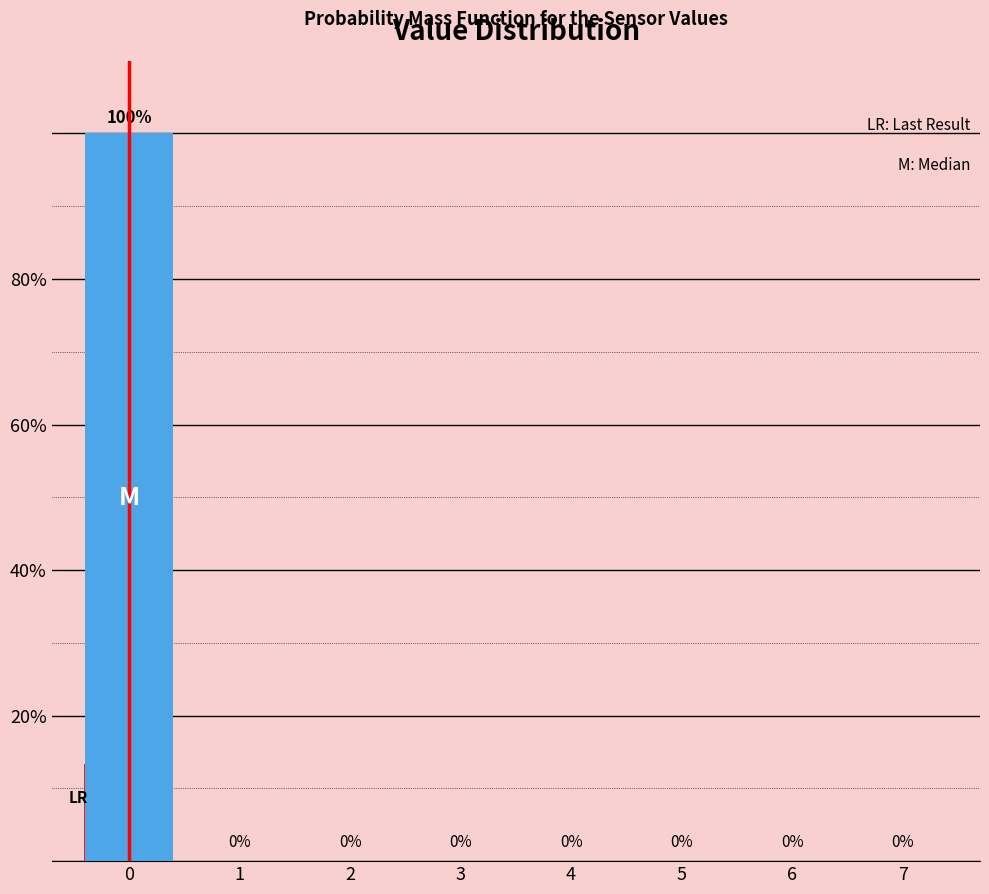

Reading left to right, list all the values displayed in this chart.

0=100	1=0	2=0	3=0	4=0	5=0	6=0	7=0